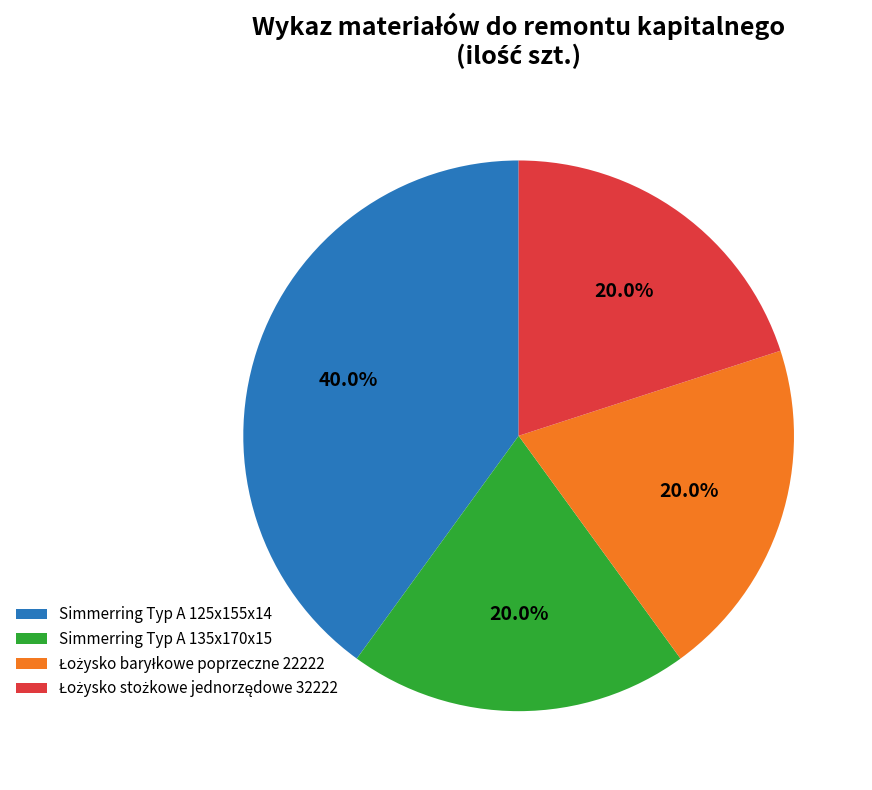

Which category has the biggest portion of the pie?

Simmerring Typ A 125x155x14